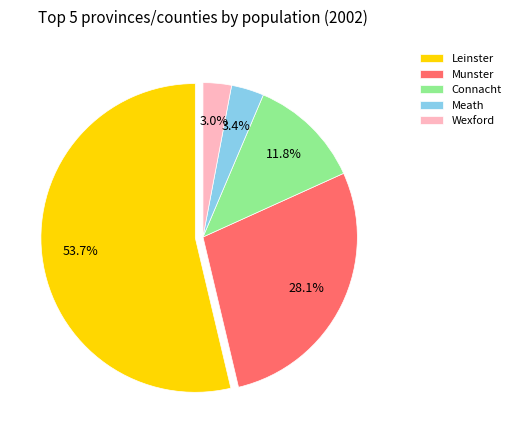

Which has a higher value, Connacht or Munster?

Munster